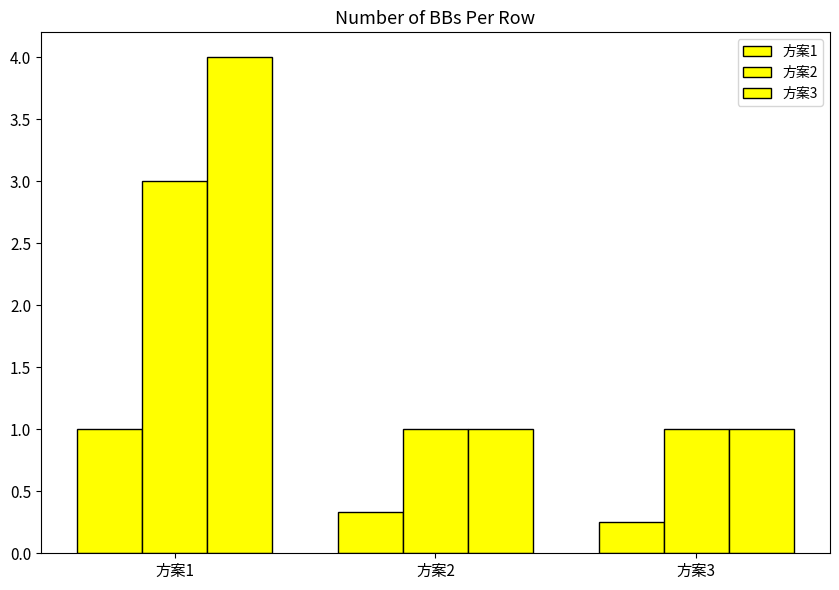

At which category is the sum across all series the highest?

方案1